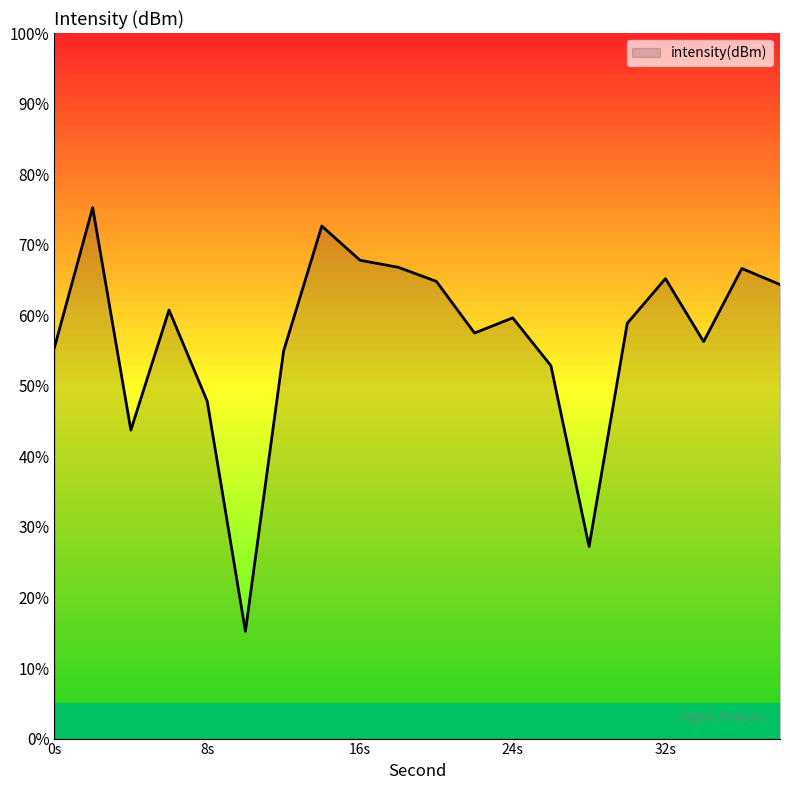

How many points are lower than both their immediate neighbors (excluding endpoints)?

5